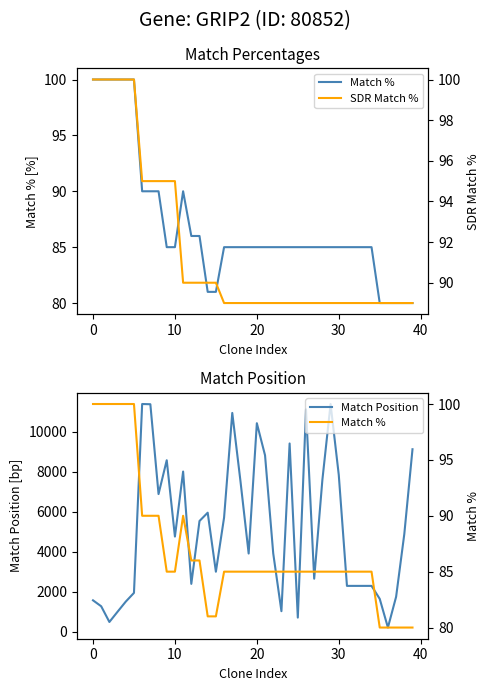

What is the maximum value for Match Position?

11384